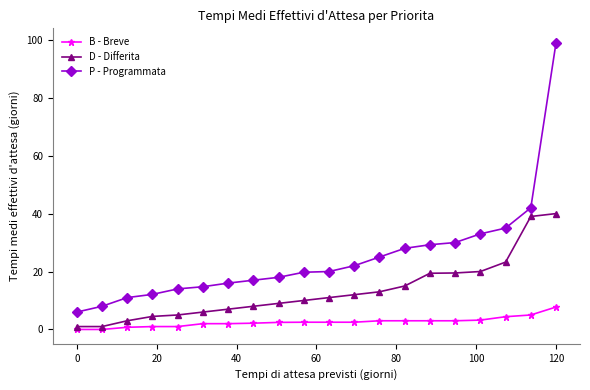

What is the difference between the maximum and second lowest values in the D - Differita series?

39.0